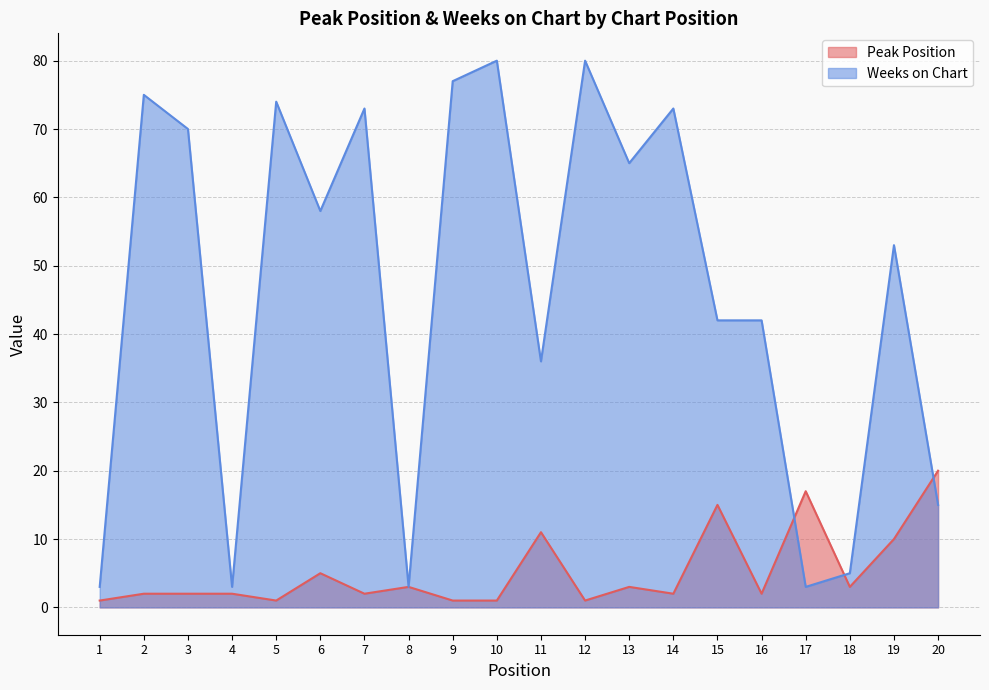

Reading right to left, transcribe all the data shown in this chart.

Peak Position: 20=20	19=10	18=3	17=17	16=2	15=15	14=2	13=3	12=1	11=11	10=1	9=1	8=3	7=2	6=5	5=1	4=2	3=2	2=2	1=1
Weeks on Chart: 20=15	19=53	18=5	17=3	16=42	15=42	14=73	13=65	12=80	11=36	10=80	9=77	8=3	7=73	6=58	5=74	4=3	3=70	2=75	1=3